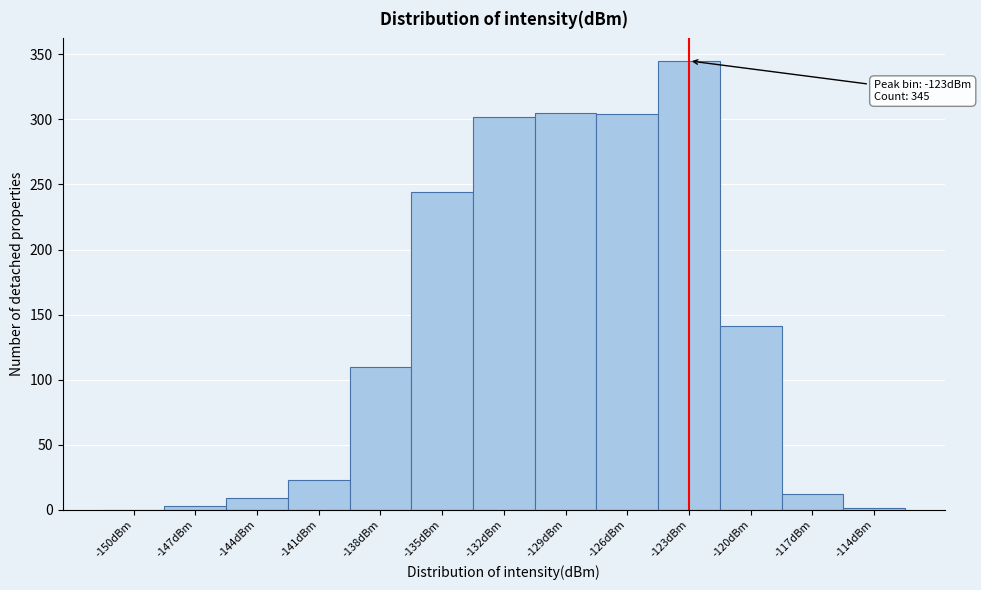

What is the sum of all values?

1799